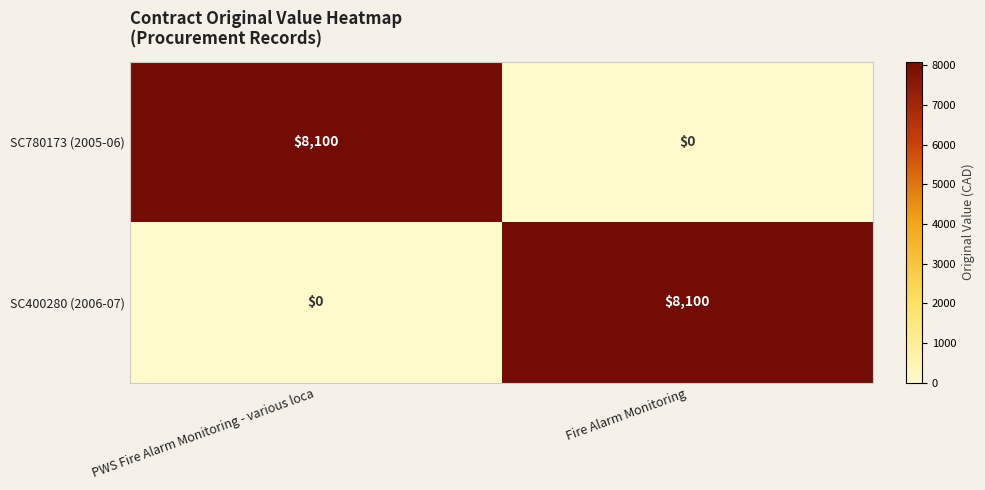

What is the sum of all SC780173 (2005-06) values?

8100